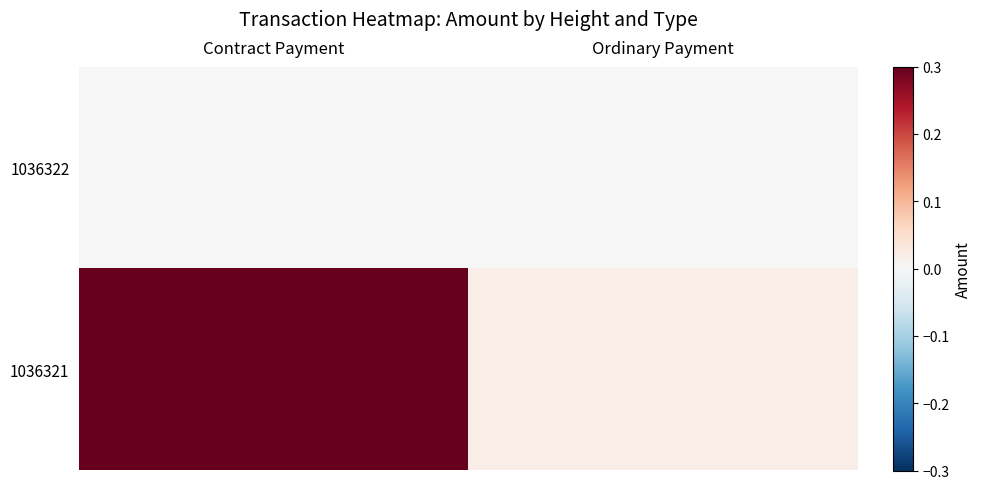

What is the spread (max minus min) of values at Contract Payment?

0.3